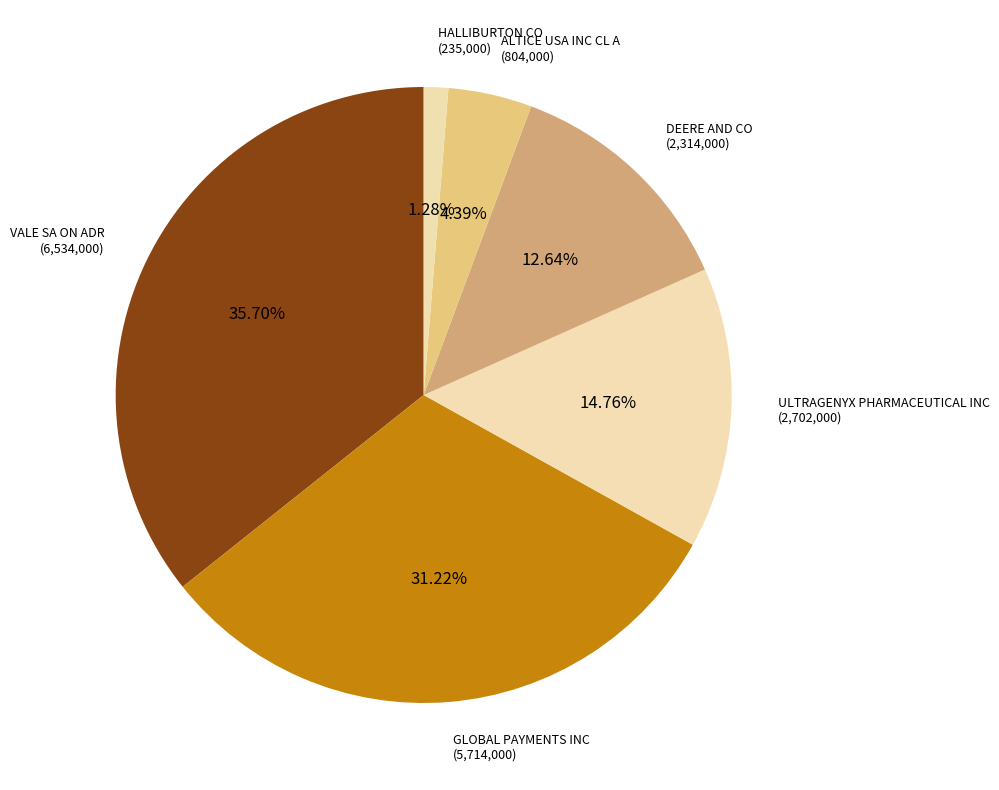

What is the smallest slice in the pie chart?

HALLIBURTON CO